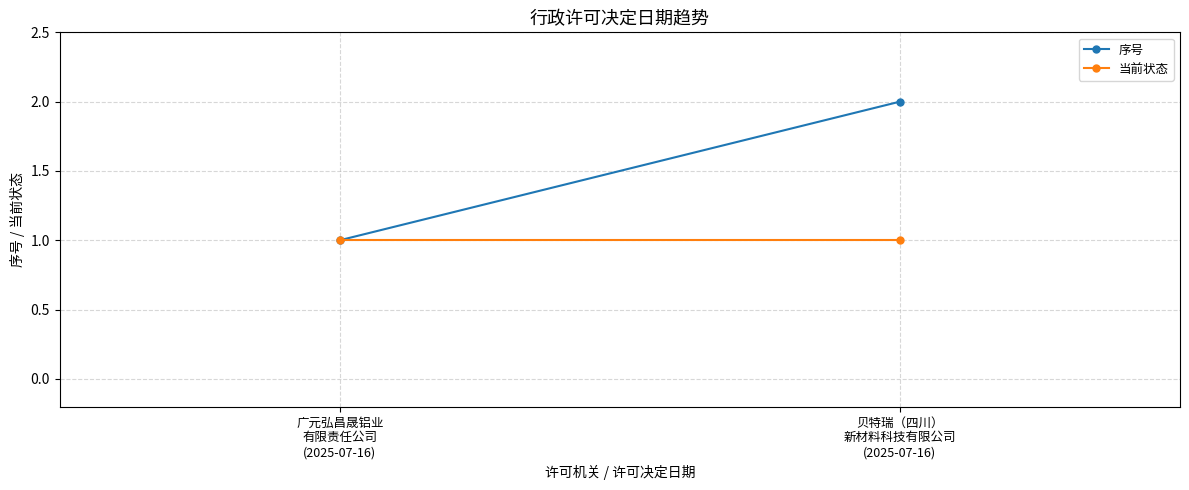

List the series in order of their peak value, highest first.

序号, 当前状态